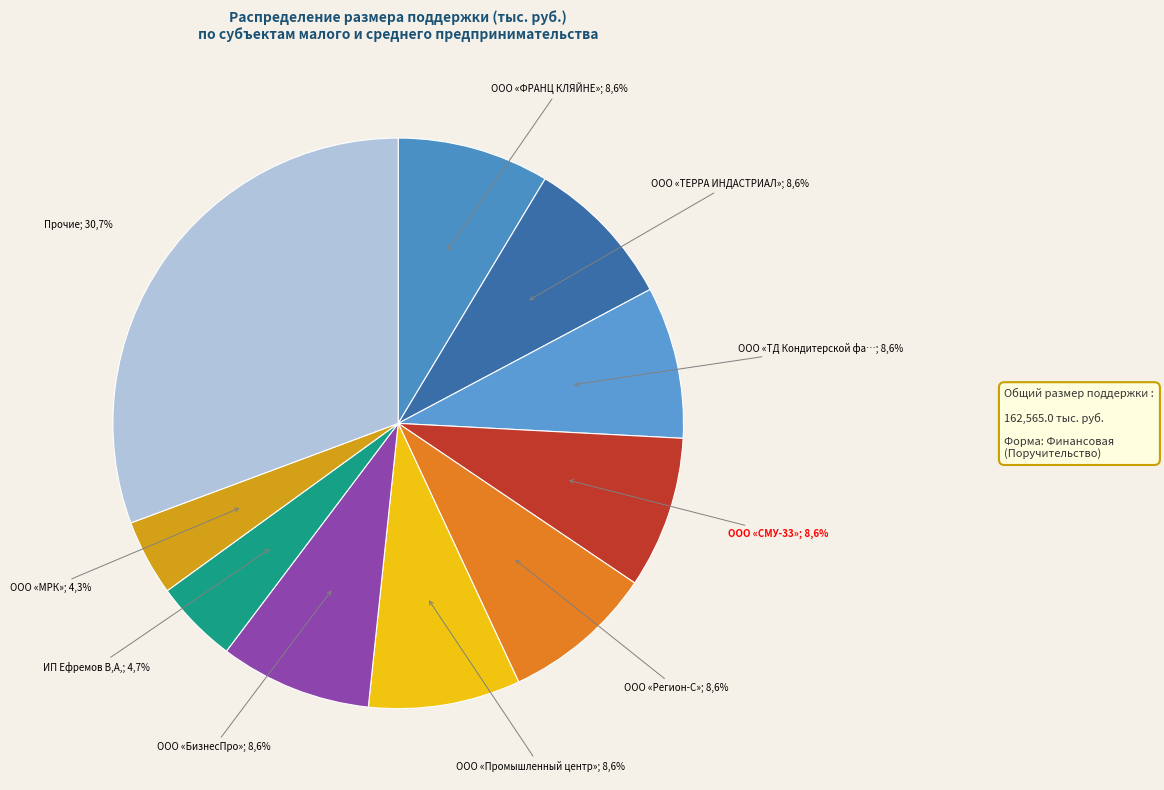

Does ООО «ФРАНЦ КЛЯЙНЕ» account for over 50% of the chart?

No